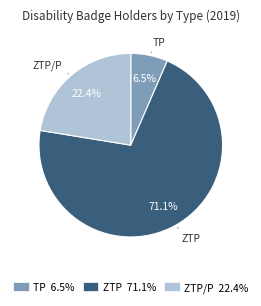

To the nearest percent, what is the average slice percentage?

33%